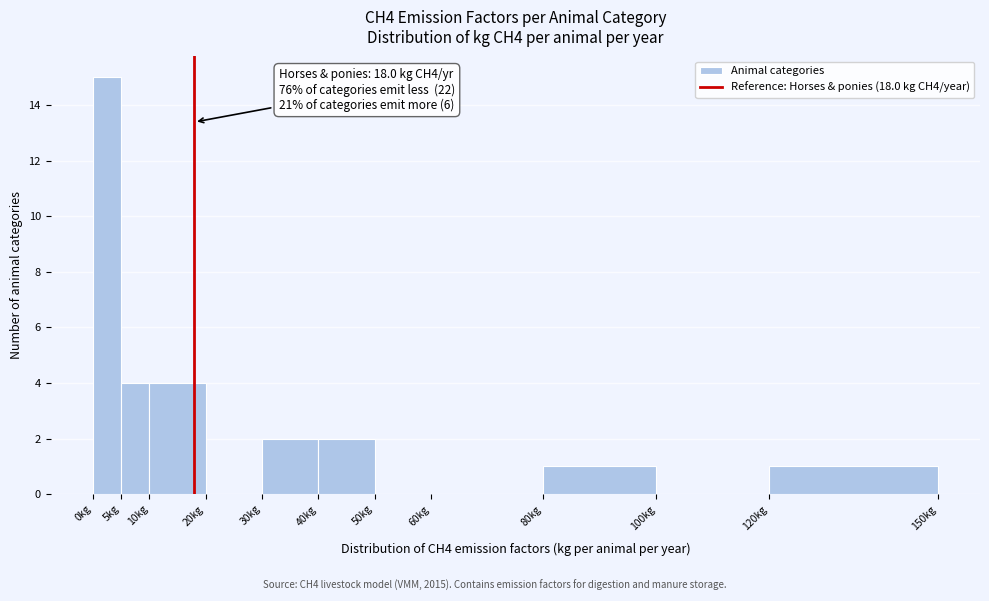

Which range on the x-axis has the tallest bar?

0 to 5